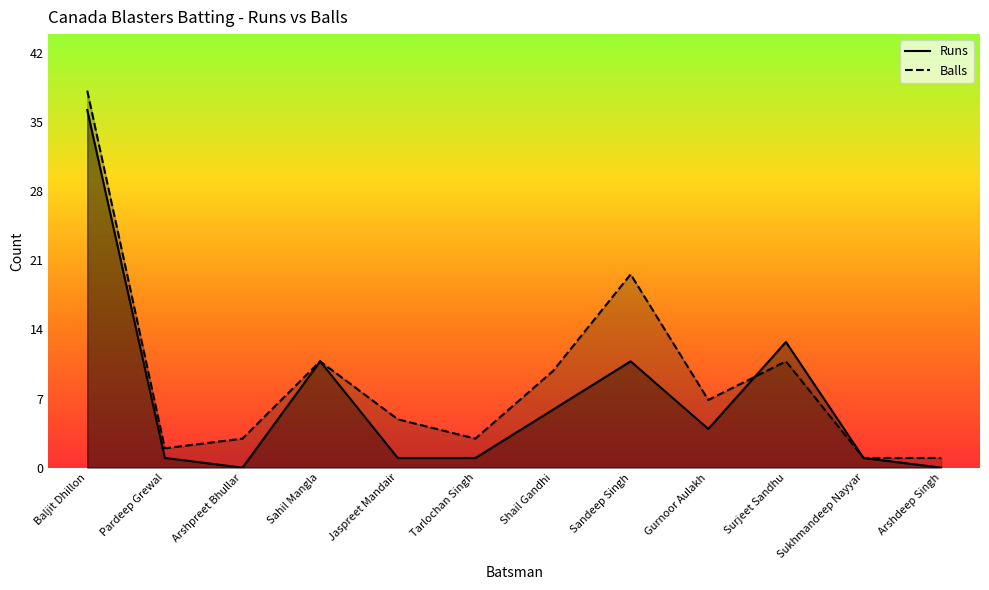

What is the maximum value for Balls?

39